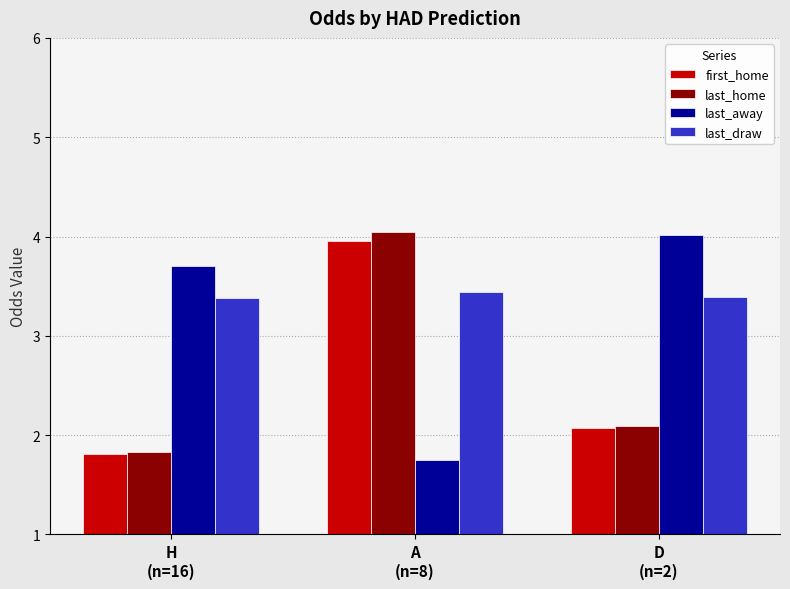

What is the label of the 2nd bar from the right?

A
(n=8)